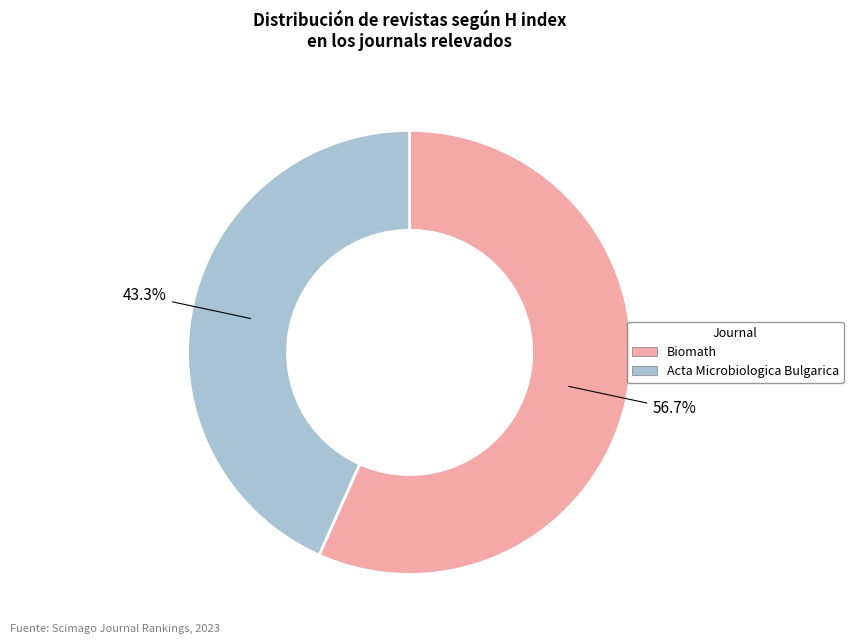

Count the number of slices in the pie.

2